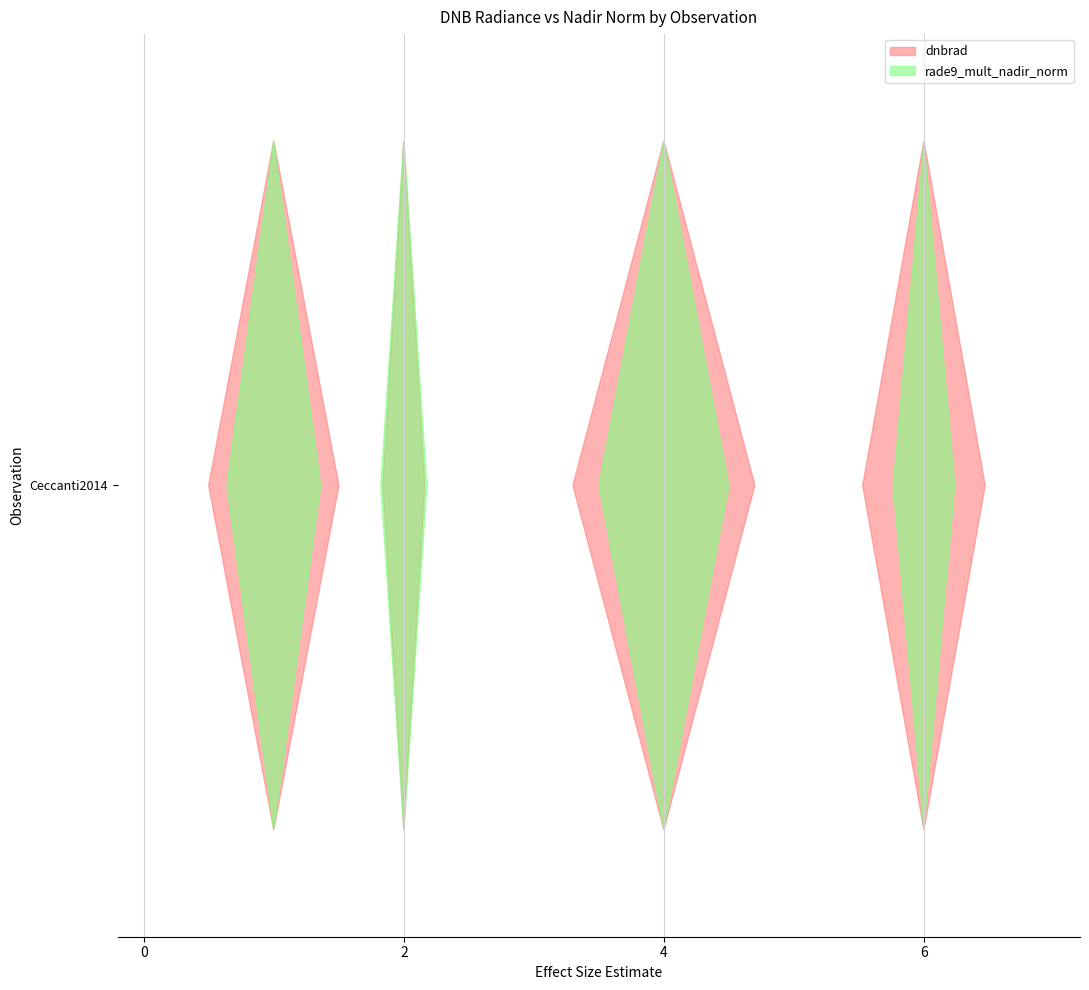

Reading left to right, extract all data points from this chart.

dnbrad: 2.8	0.9	3.9	2.6	1.4	3.0	0.1	1.6	0.1	0.8	2.3	2.2	2.1	1.7	0.8	2.1	0.1	2.5	1.5	3.1
rade9_mult_nadir_norm: 1.2	0.6	1.7	0.8	1.2	1.9	0.1	0.7	0.1	0.6	1.4	0.8	0.8	0.5	0.4	1.3	0.1	1.1	0.6	0.9